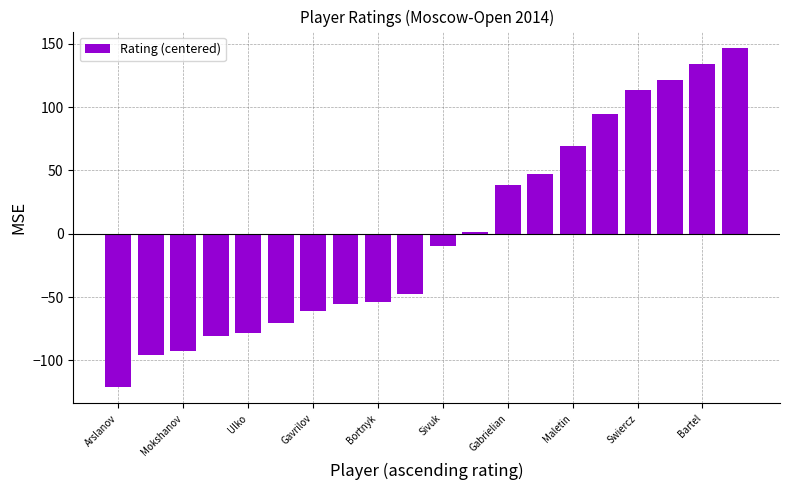

What is the difference between the second highest and minimum values?

255.0